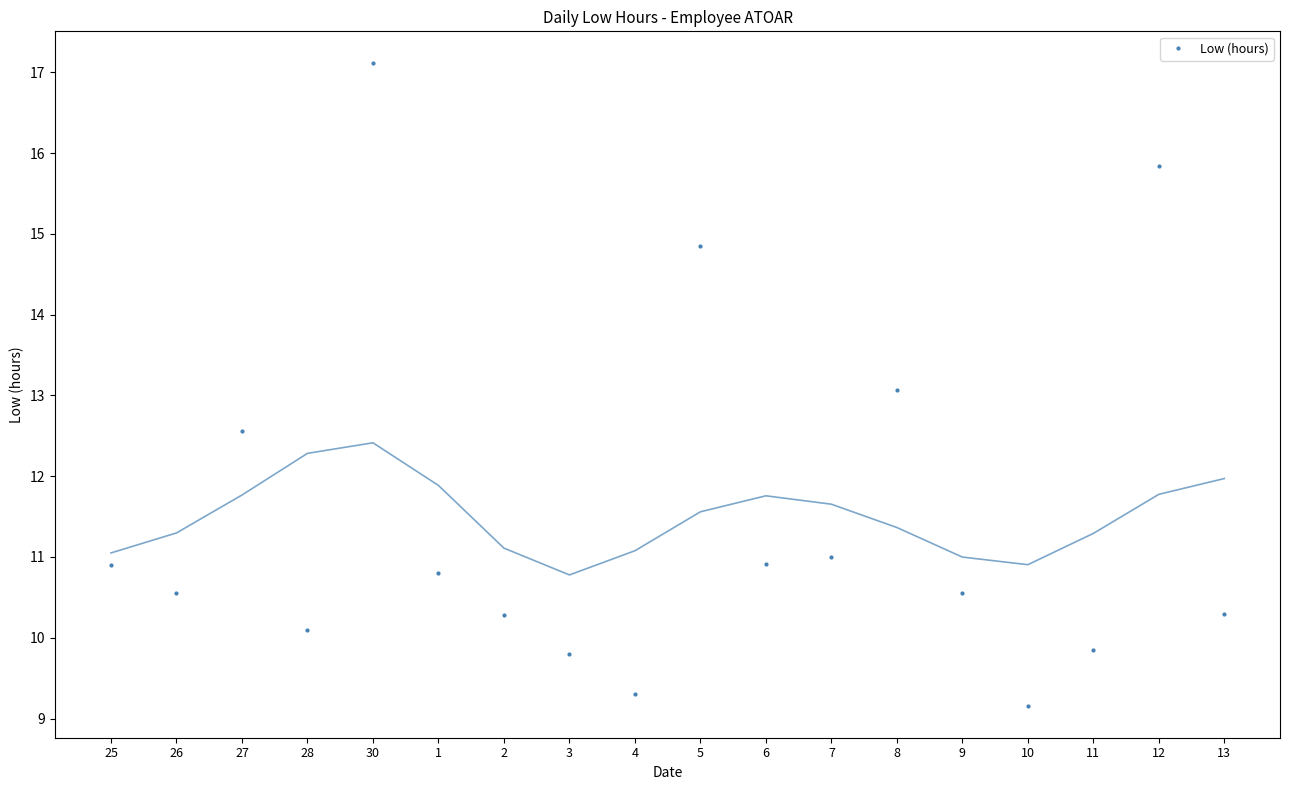

How many categories are shown in the chart?

18